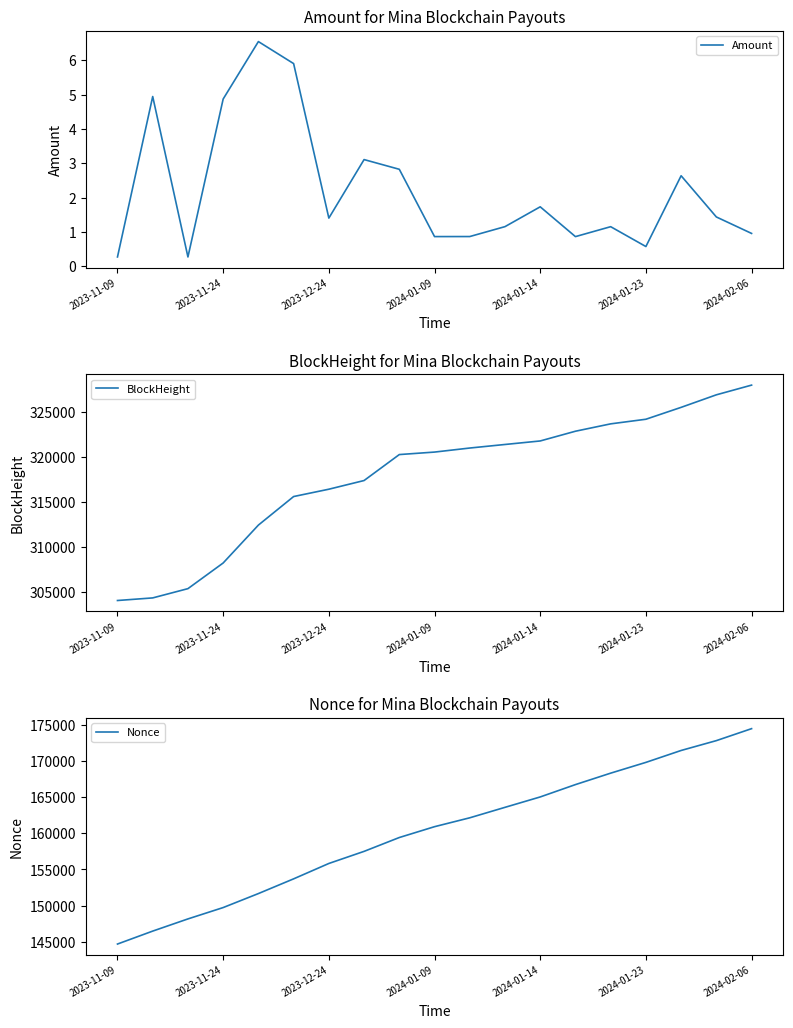

What is the minimum value for BlockHeight?

304024